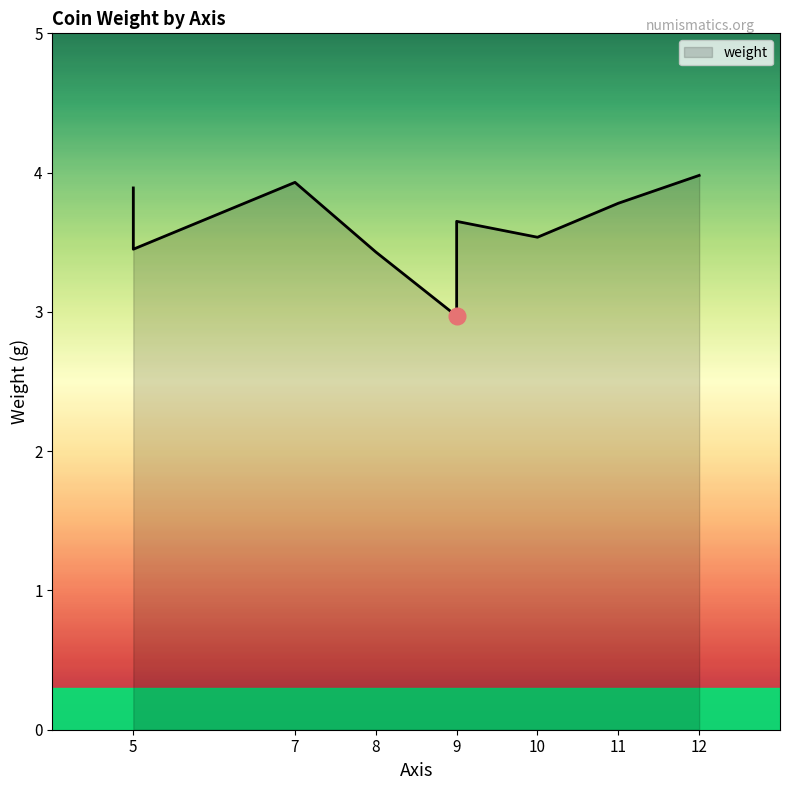

What is the change in value from 9 to 7?

+0.3